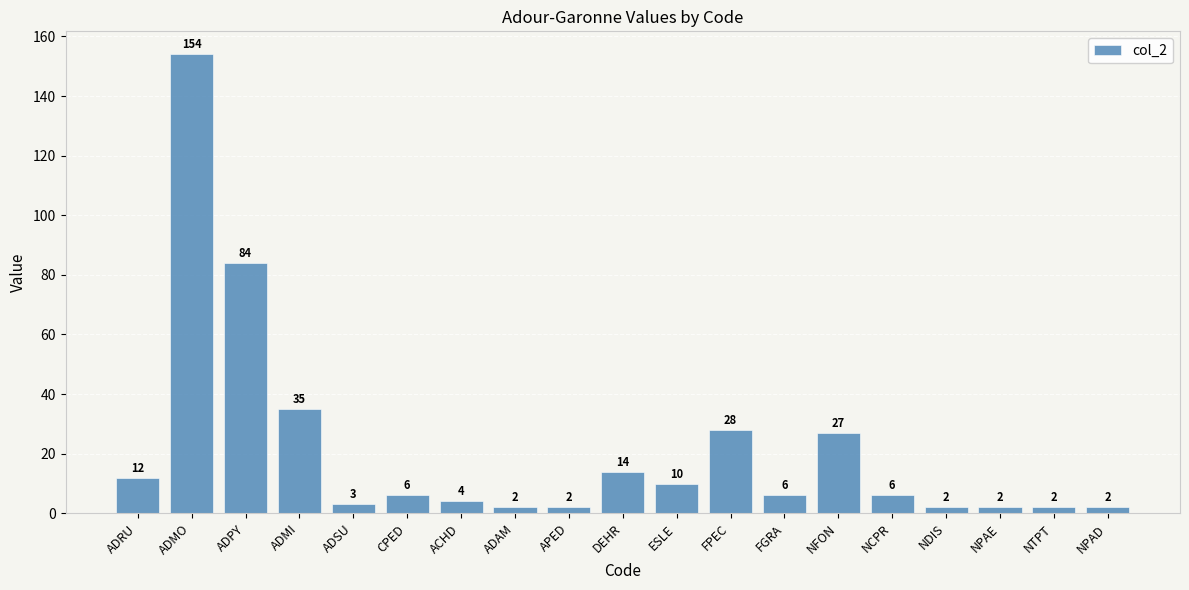

How many distinct data groups are displayed?

1